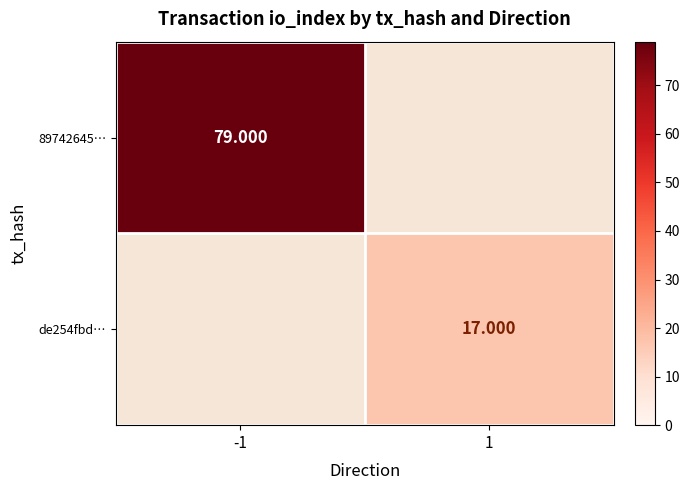

Which label corresponds to the largest value in the chart?

-1